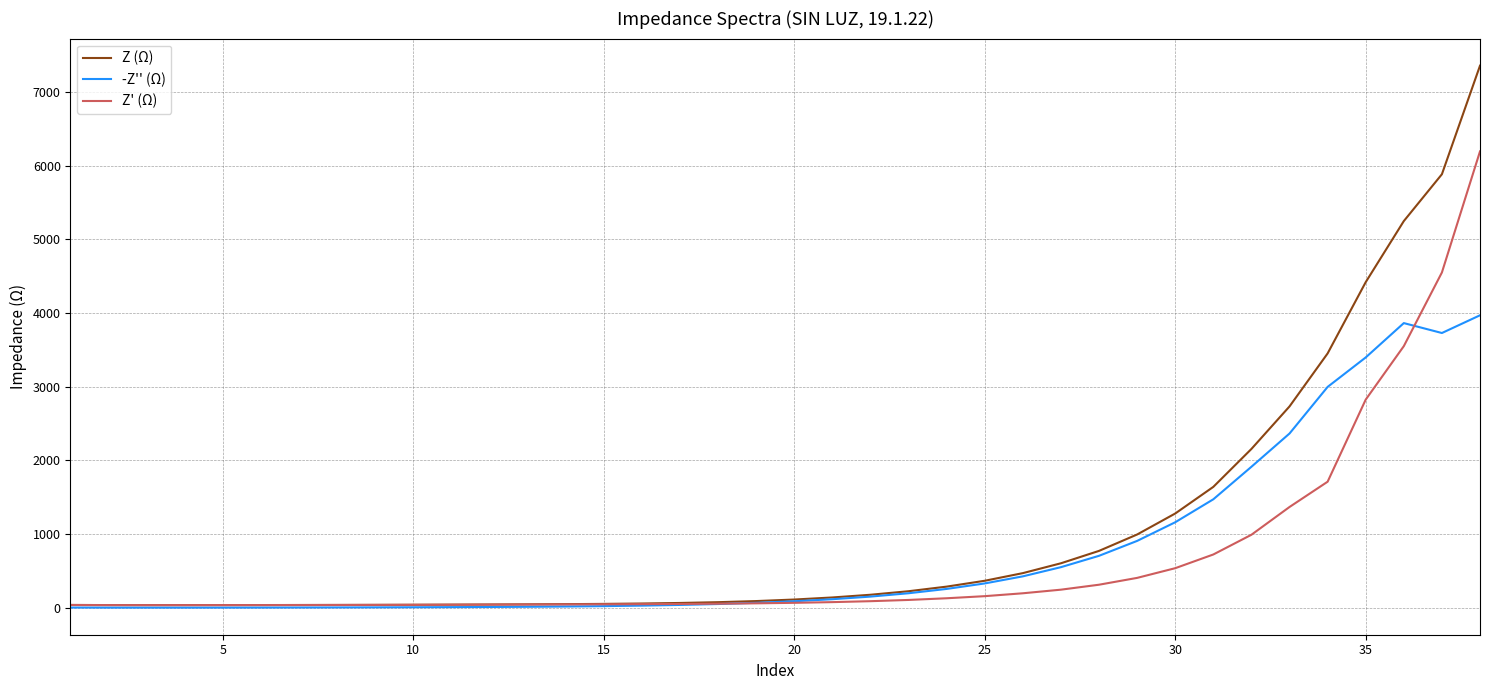

Which series has the widest spread of values?

Z (Ω)